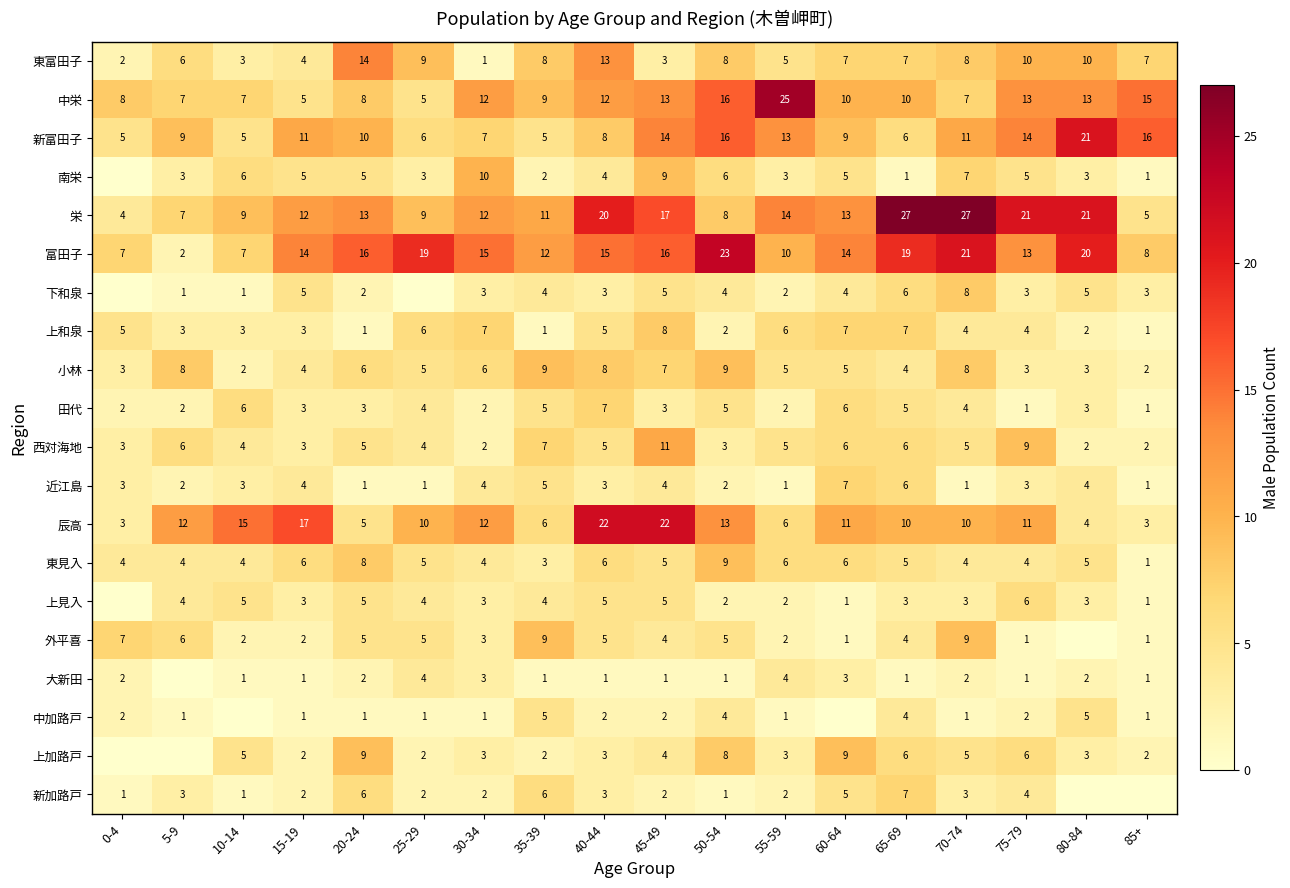

The value of 富田子 at 80-84 is 20. True or false?

True